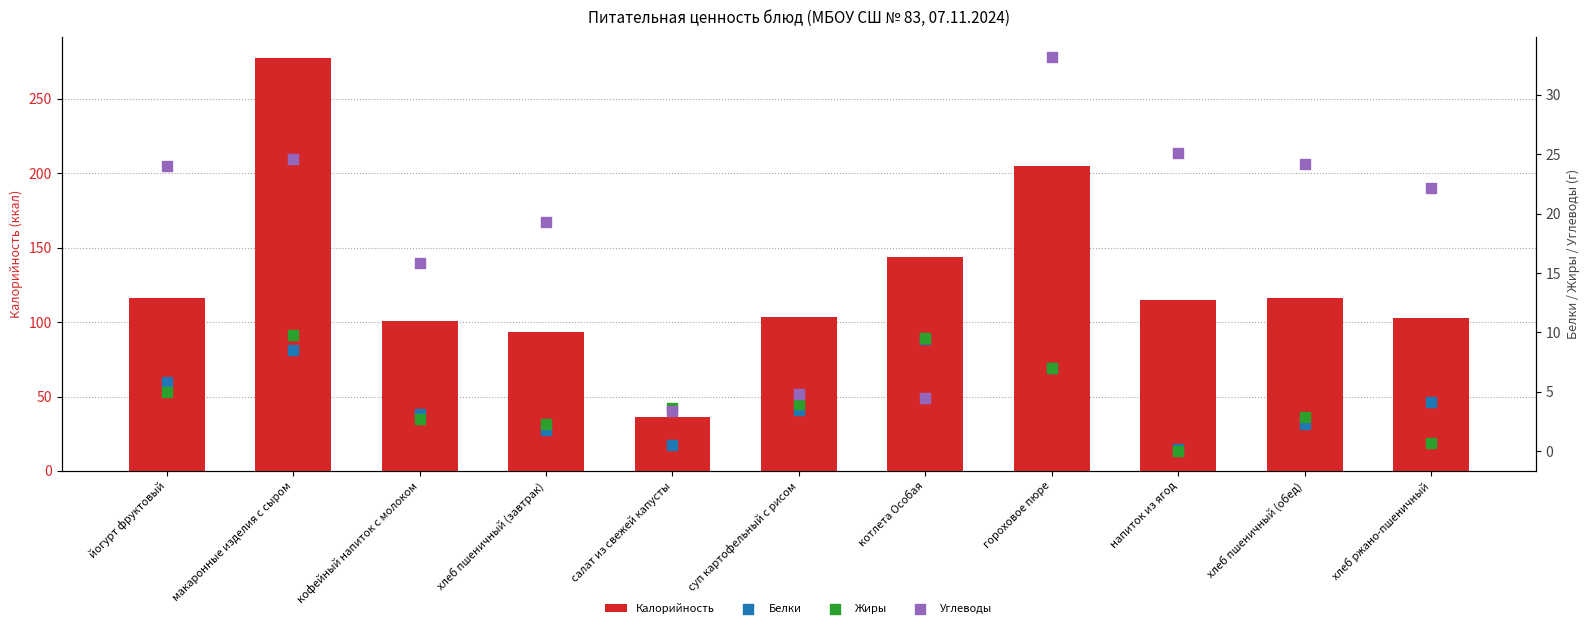

At which category is the sum across all series the highest?

макаронные изделия с сыром